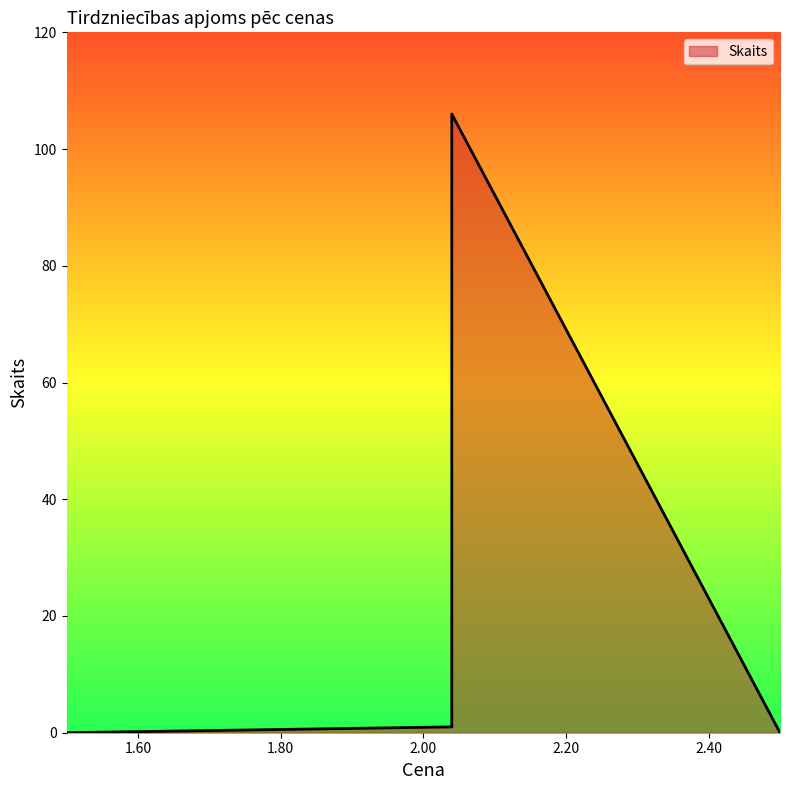

Read the value at 10:00:04 (AUTO, 2.04).

1